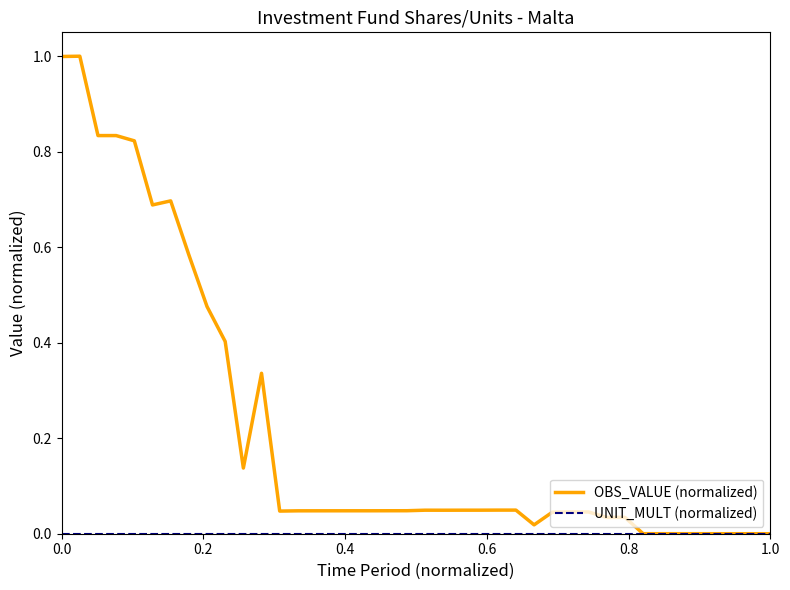

What is the maximum value shown in the chart?

1.0